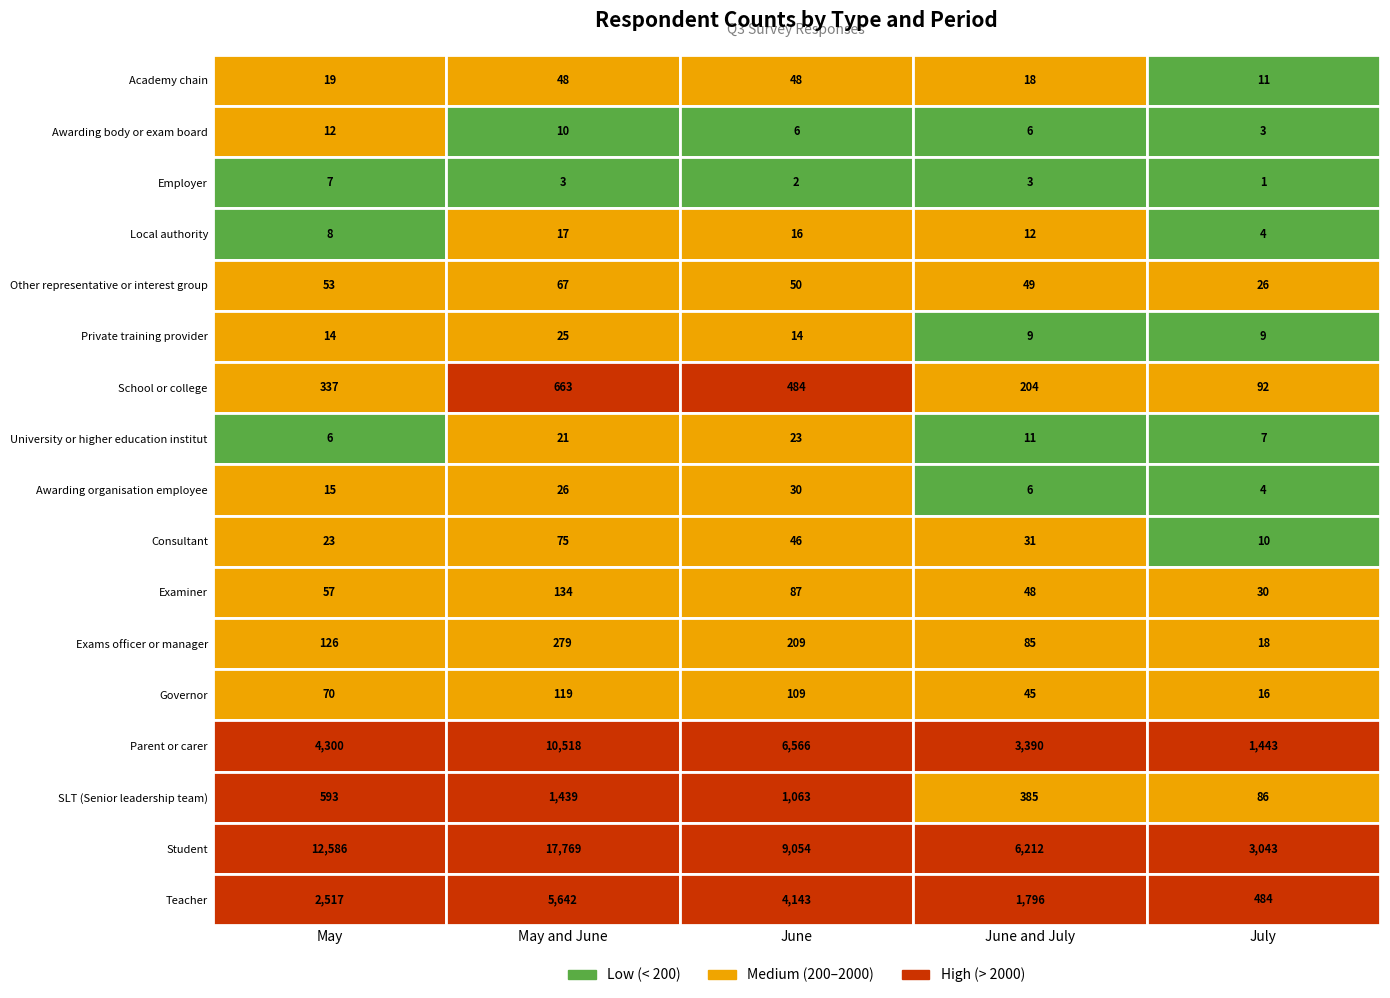

Where does the Other representative or interest group series first go above 50?

May